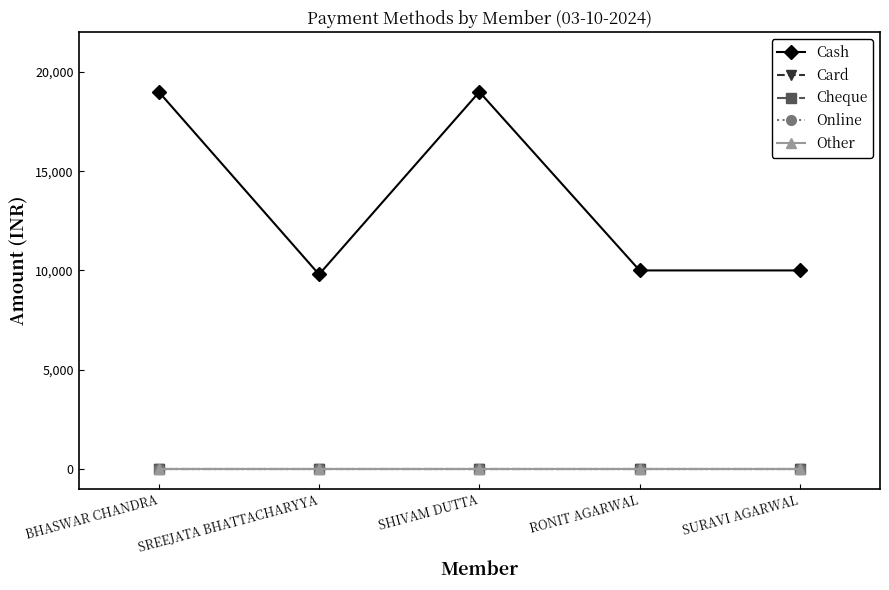

Is this an area chart (filled region under the line)?

No